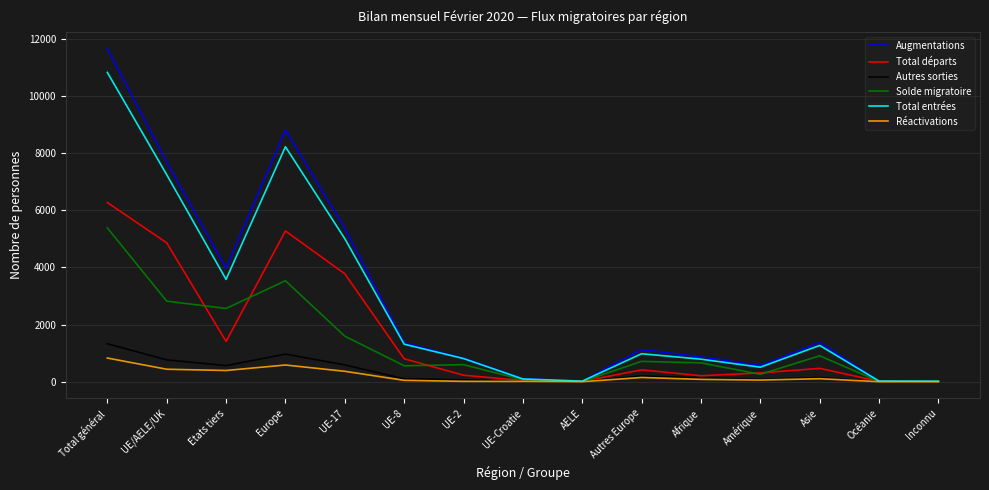

Which label corresponds to the largest value in the chart?

Total général